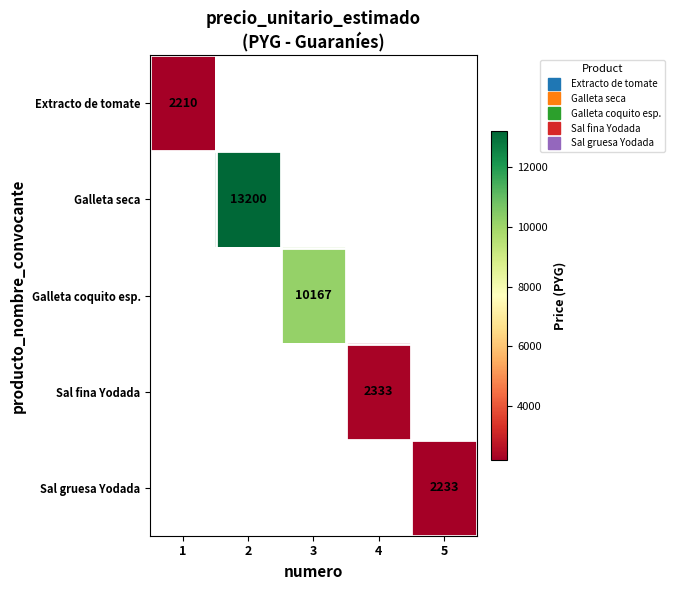

Count the number of categories in the chart.

5